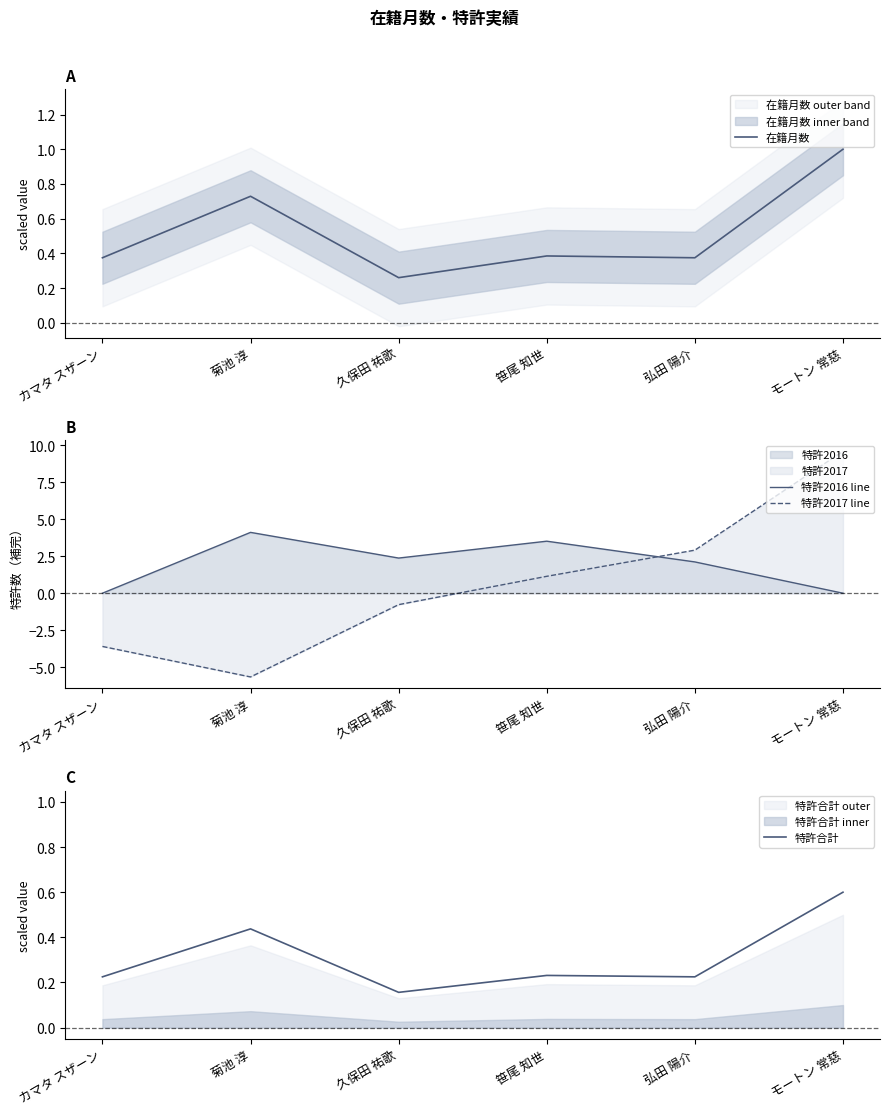

Reading right to left, extract all data points from this chart.

在籍月数: 1.0	0.4	0.4	0.3	0.7	0.4
特許2016 line: 0.0	2.1	3.5	2.4	4.1	0.0
特許2017 line: 9.6	2.9	1.1	-0.8	-5.7	-3.6
特許合計: 0.6	0.2	0.2	0.2	0.4	0.2